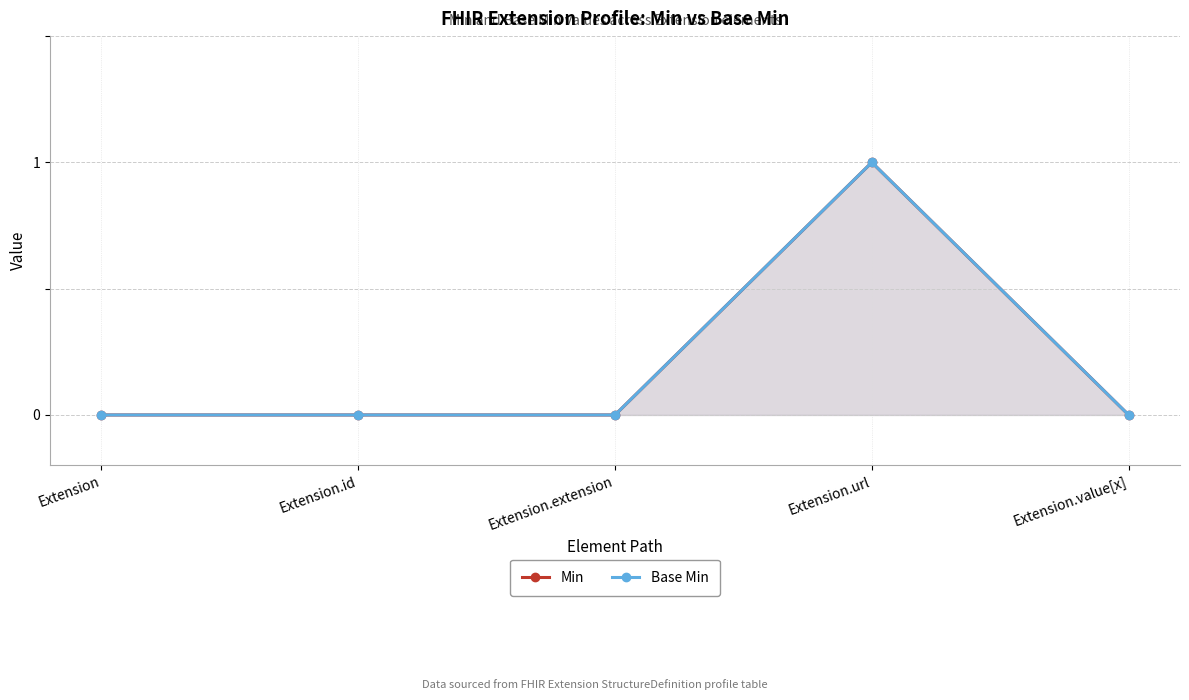

What is the label of the 5th point from the left?

Extension.value[x]